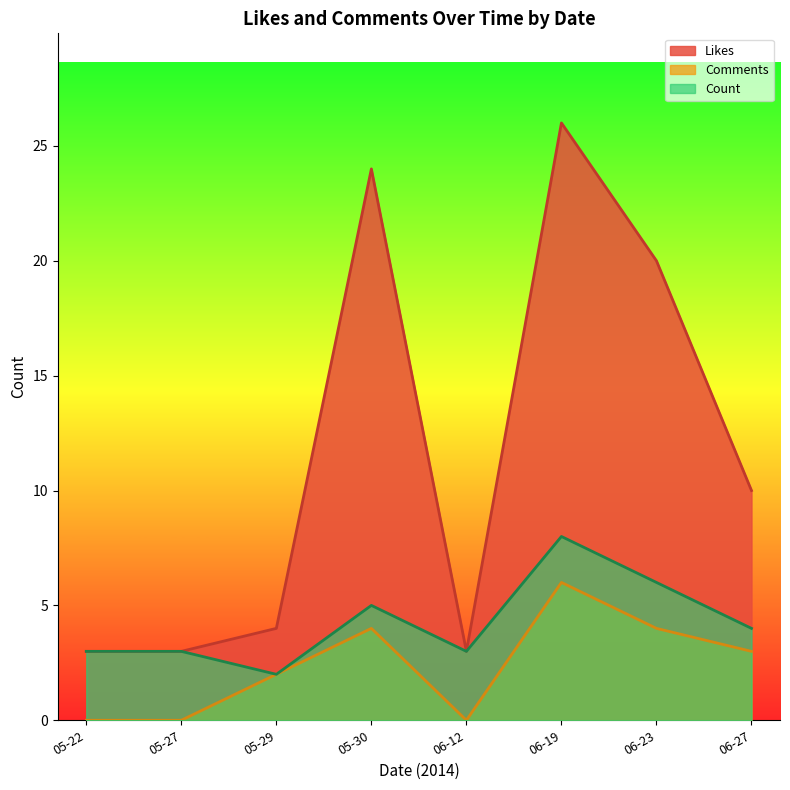

What is the difference between the maximum and second lowest values in the Comments series?

6